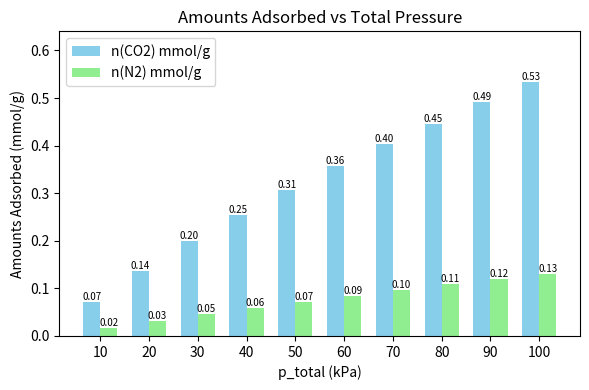

What is the approximate value of n(N2) mmol/g at 40?

0.1